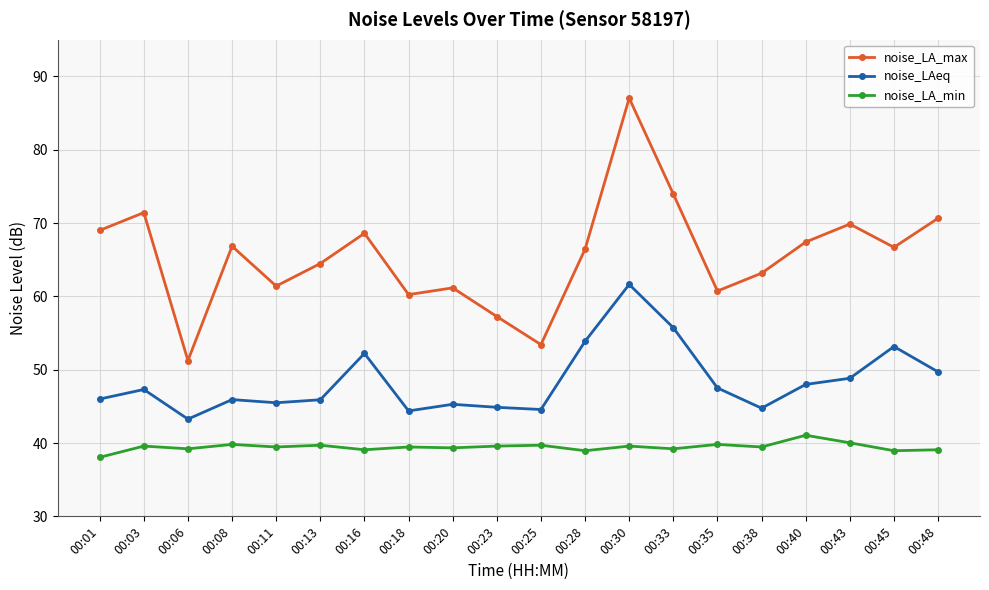

Read the noise_LA_min value at 00:06.

39.2